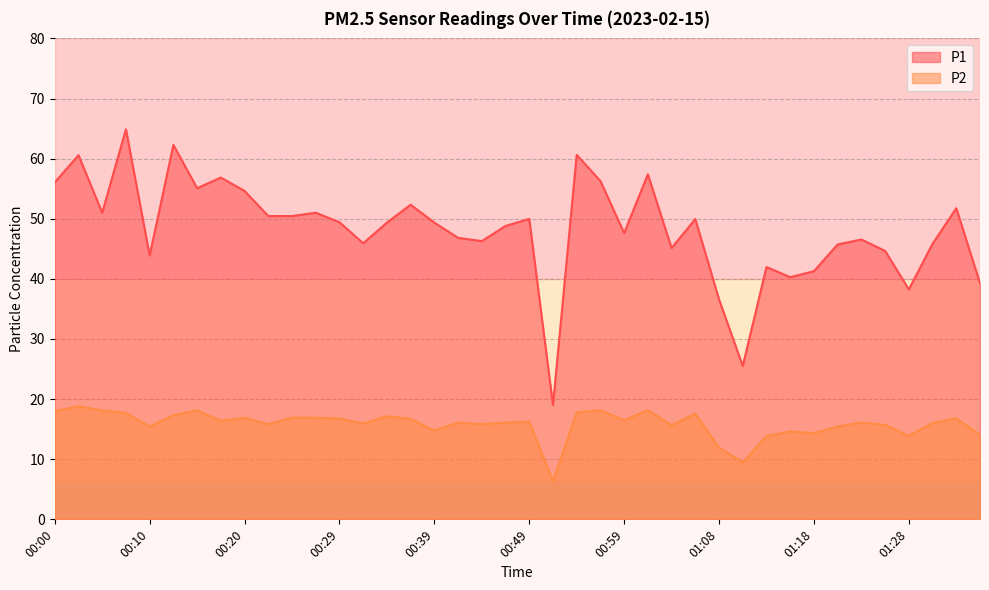

What is the label of the 20th point from the right?

00:49